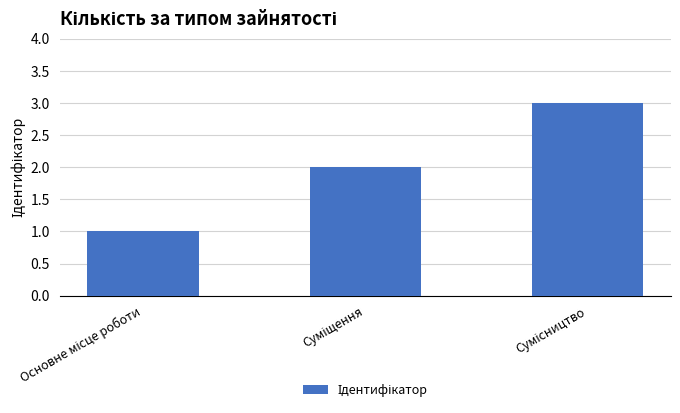

What is the maximum value shown in the chart?

3